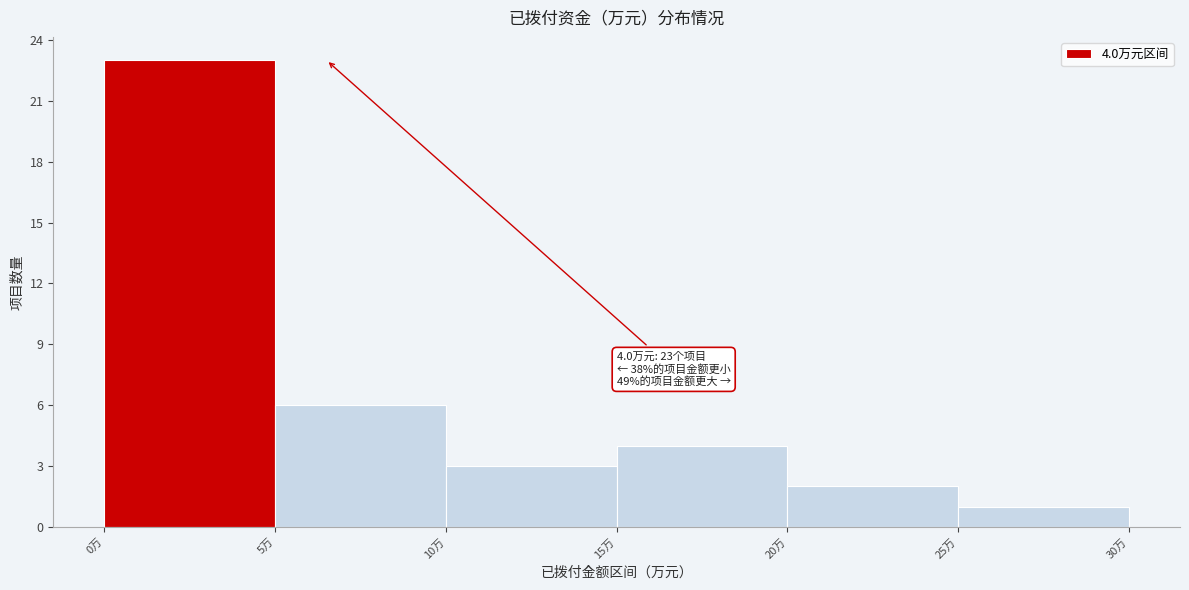

Over which range of the x-axis is the bar tallest?

0 to 5